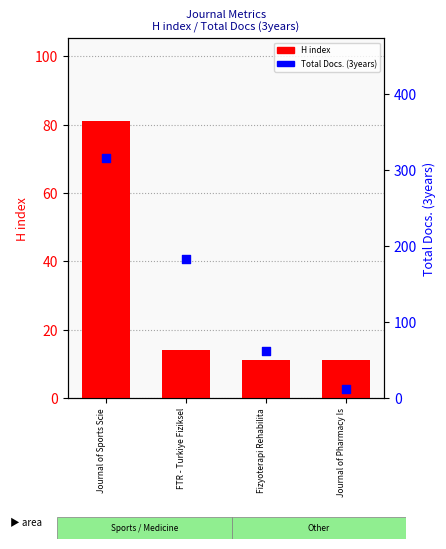

Which series has the largest total across all categories?

Total Docs. (3years)